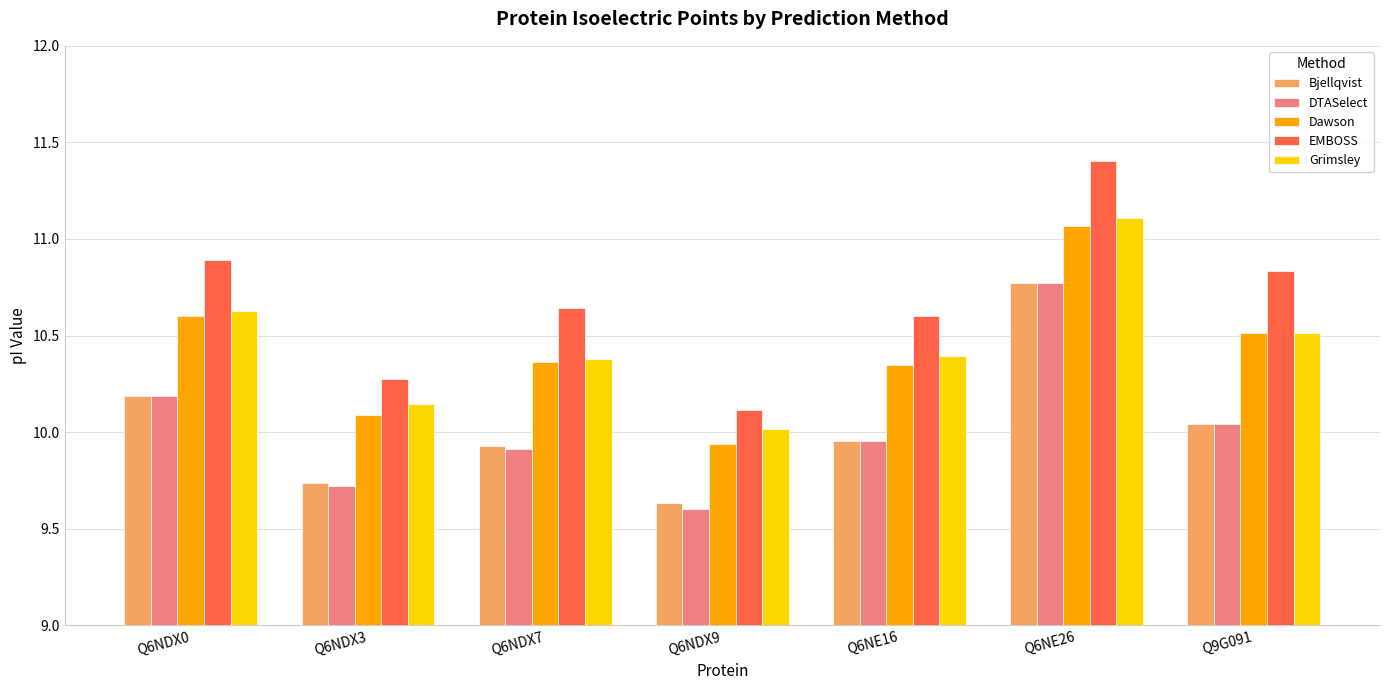

How many groups of bars are there?

7